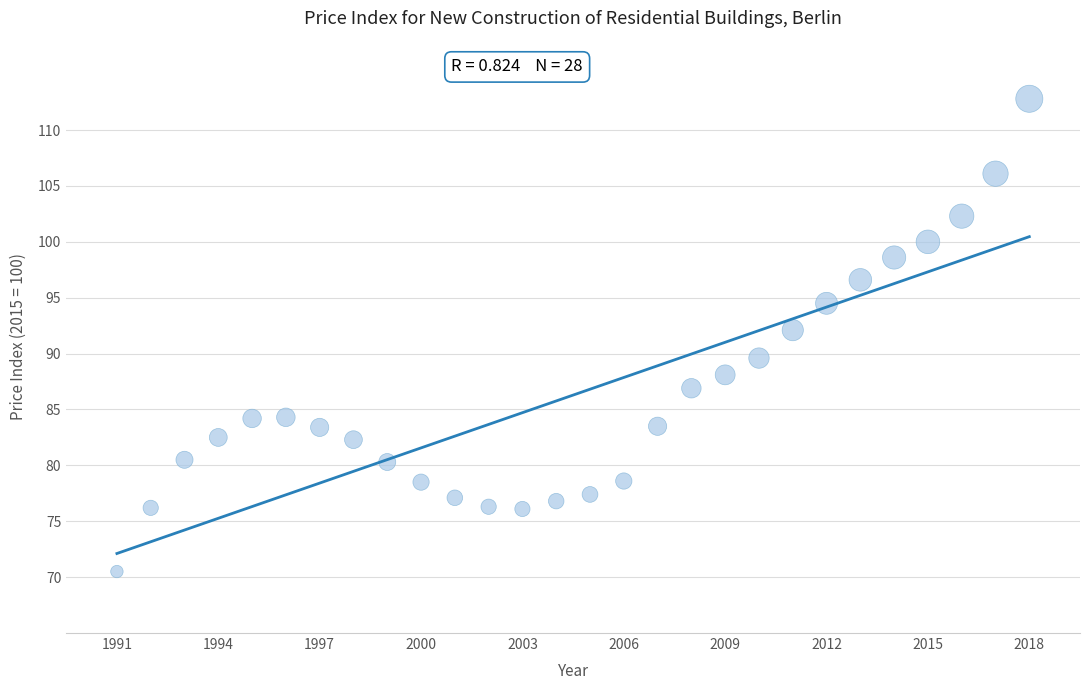

What is the range of Y values (max minus min)?

42.3